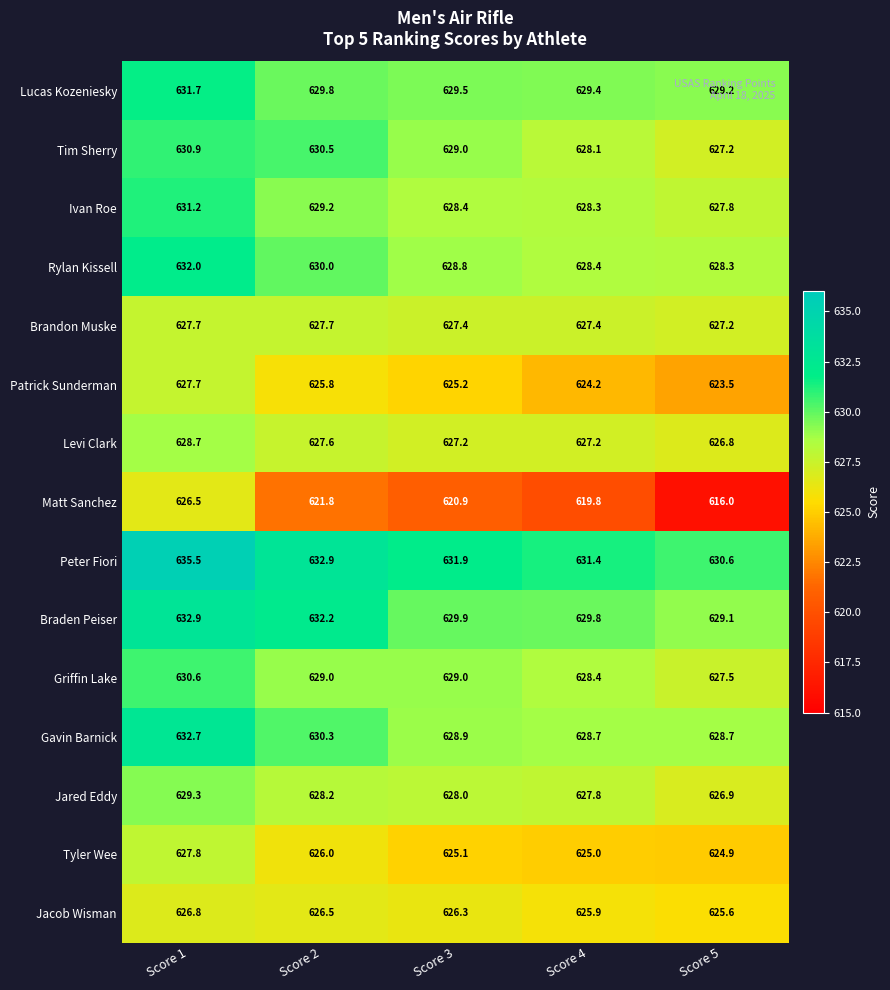

Rank the categories by Jared Eddy value from lowest to highest.

Score 5, Score 4, Score 3, Score 2, Score 1